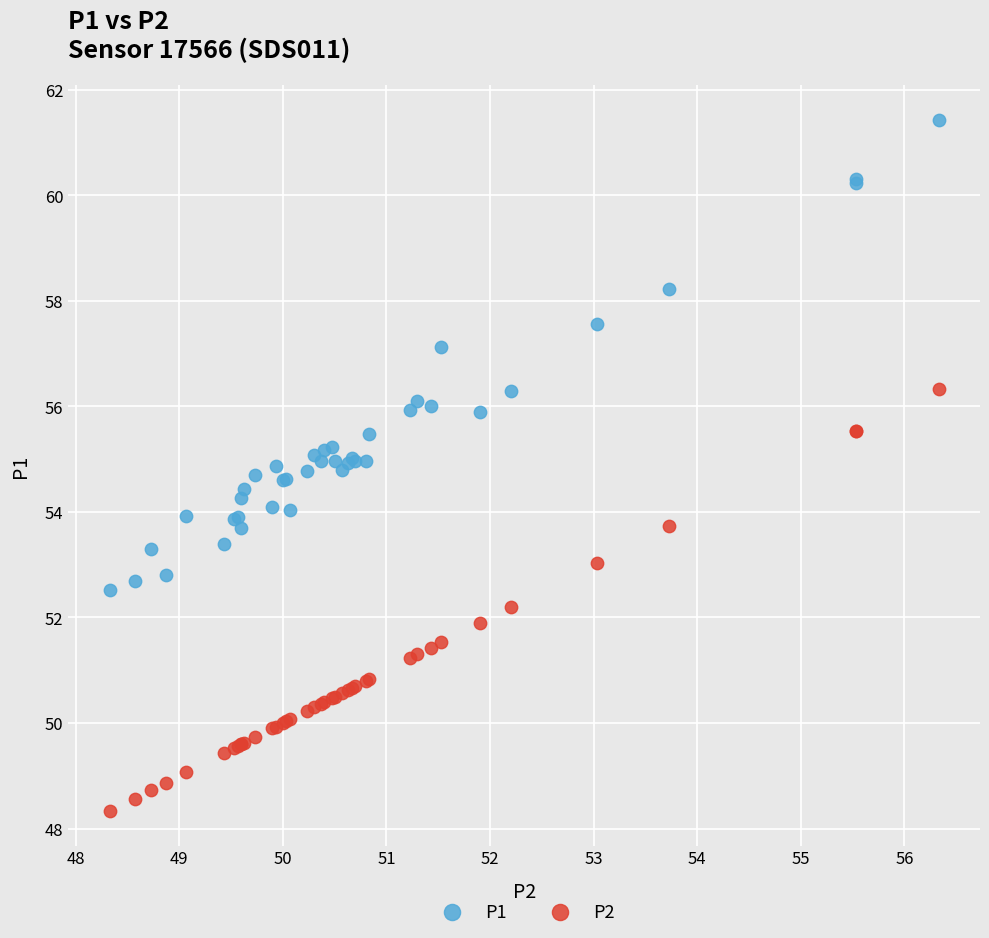

Which series reaches the maximum Y coordinate?

P1